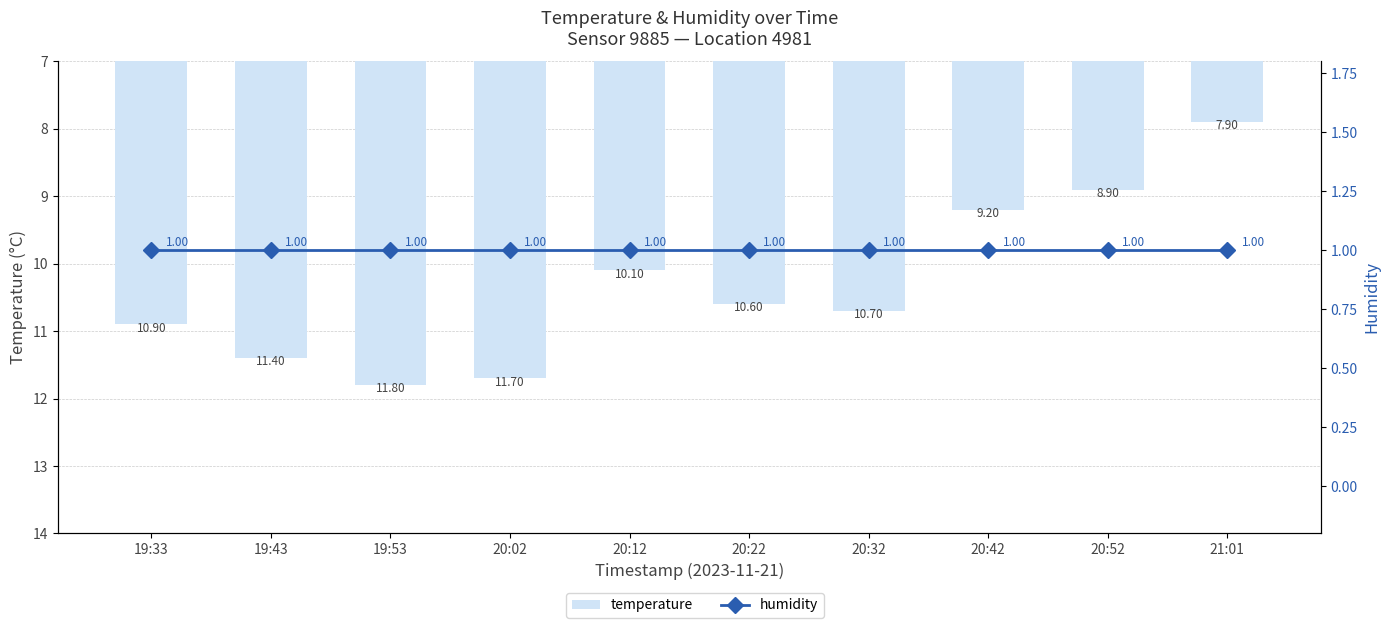

At how many categories does at least one series exceed 9?

8